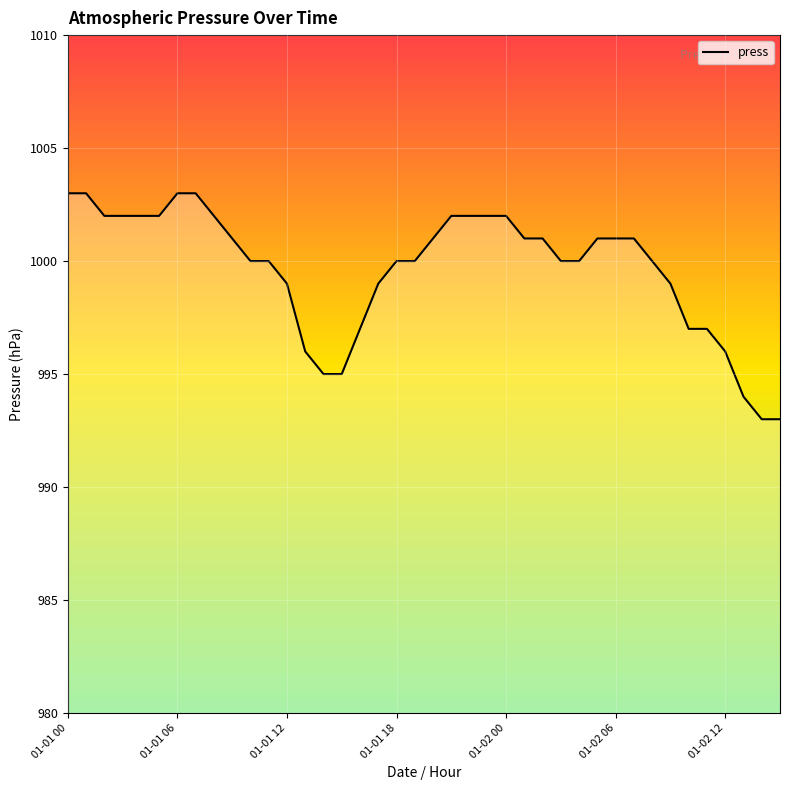

What is the difference between the maximum and minimum values?

10